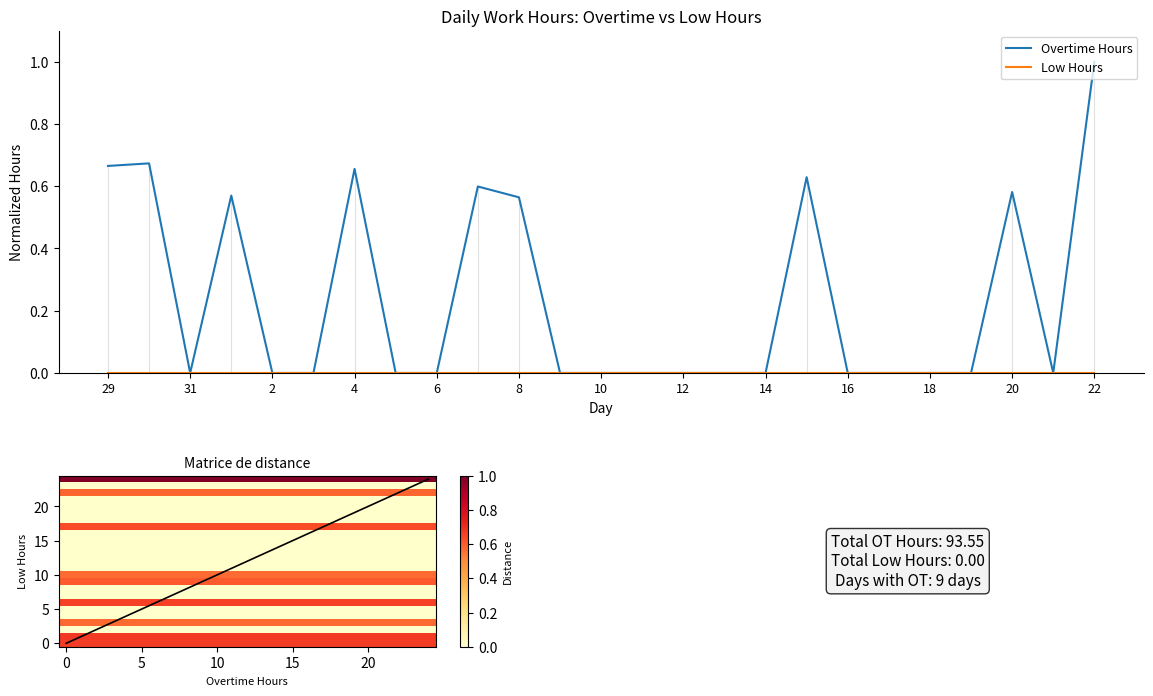

At which category does the data reach its first local valley?

31